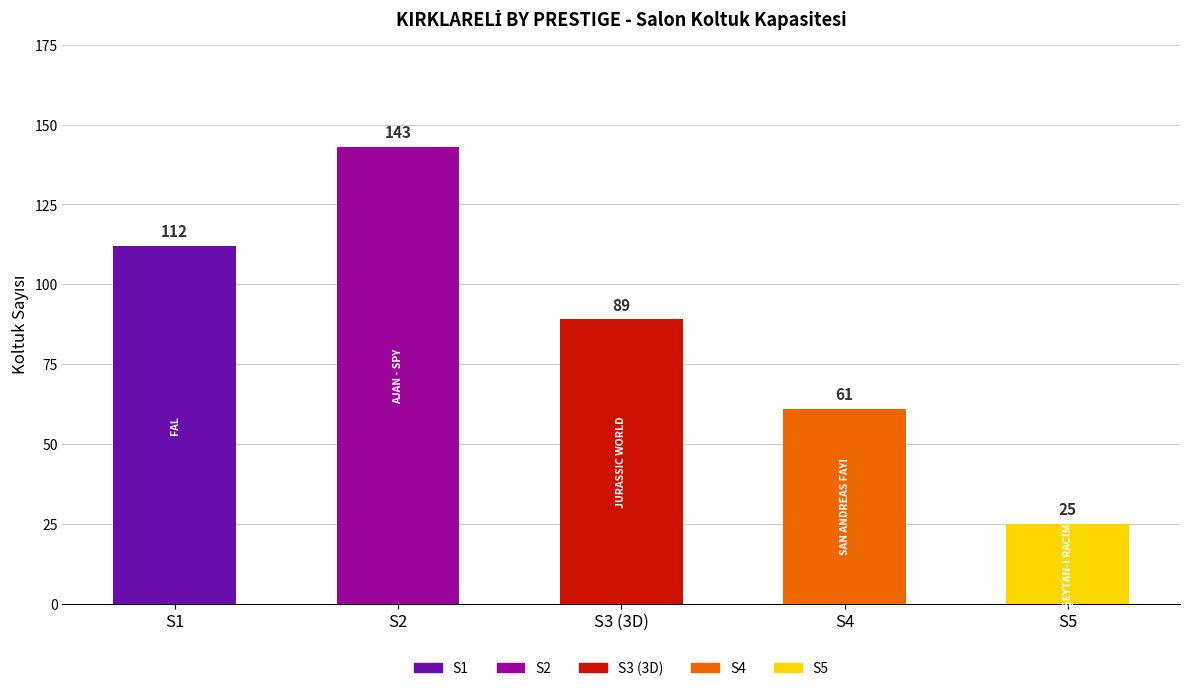

How many data points does each series have?

5